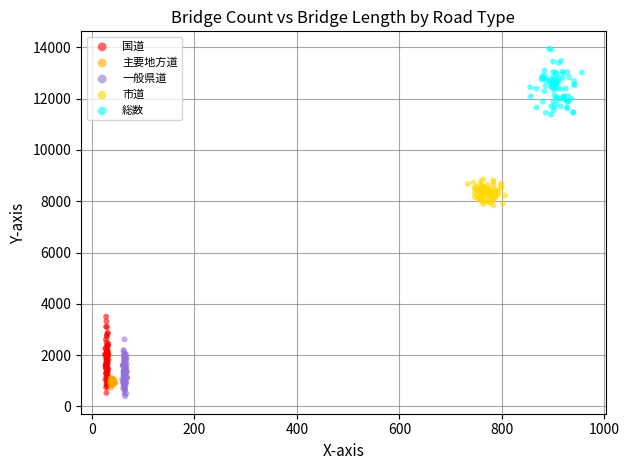

Which series contains the lowest Y value?

一般県道